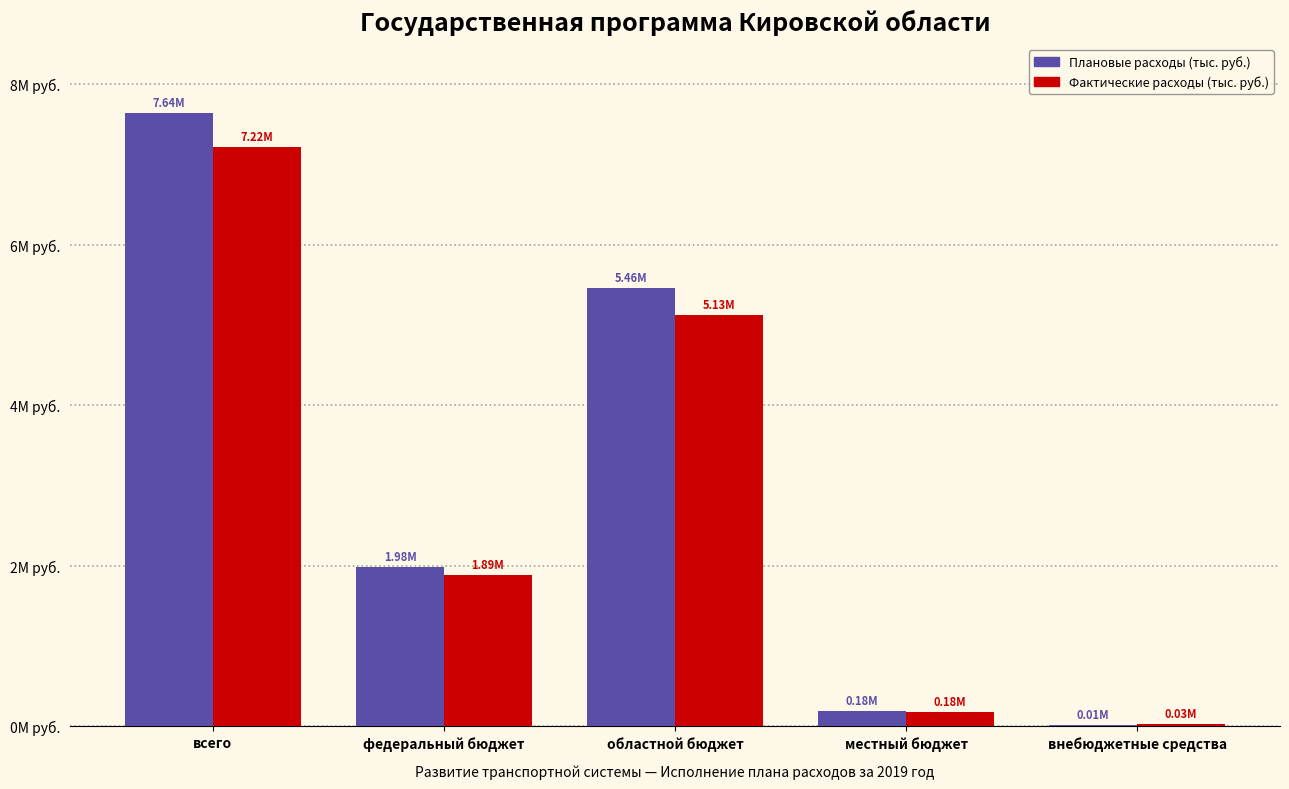

Reading right to left, list all the values displayed in this chart.

Плановые расходы (тыс. руб.): внебюджетные средства=12433.5	местный бюджет=182220.6	областной бюджет=5463952.1	федеральный бюджет=1976927.1	всего=7635533.4
Фактические расходы (тыс. руб.): внебюджетные средства=25807.6	местный бюджет=177734.0	областной бюджет=5125480.2	федеральный бюджет=1887253.4	всего=7216275.2